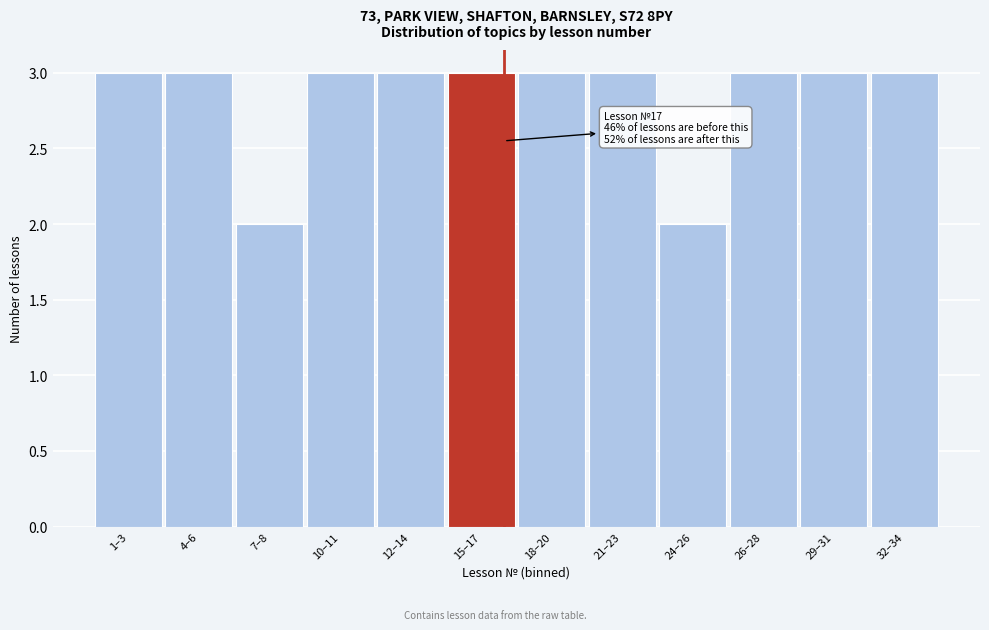

Reading left to right, extract all data points from this chart.

1–3=3	4–6=3	7–8=2	10–11=3	12–14=3	15–17=3	18–20=3	21–23=3	24–26=2	26–28=3	29–31=3	32–34=3